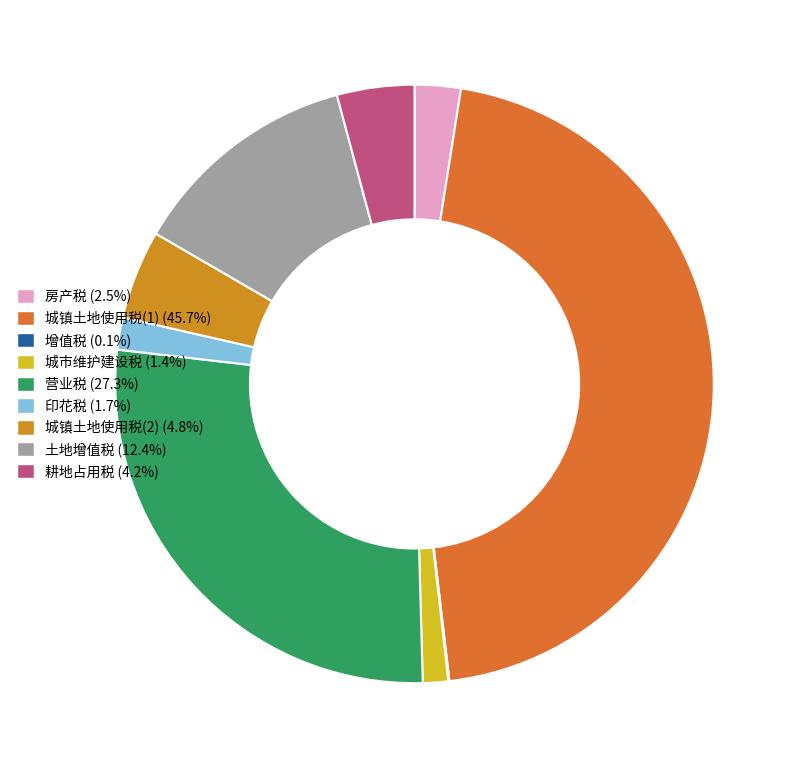

What is the smallest slice in the pie chart?

增值税